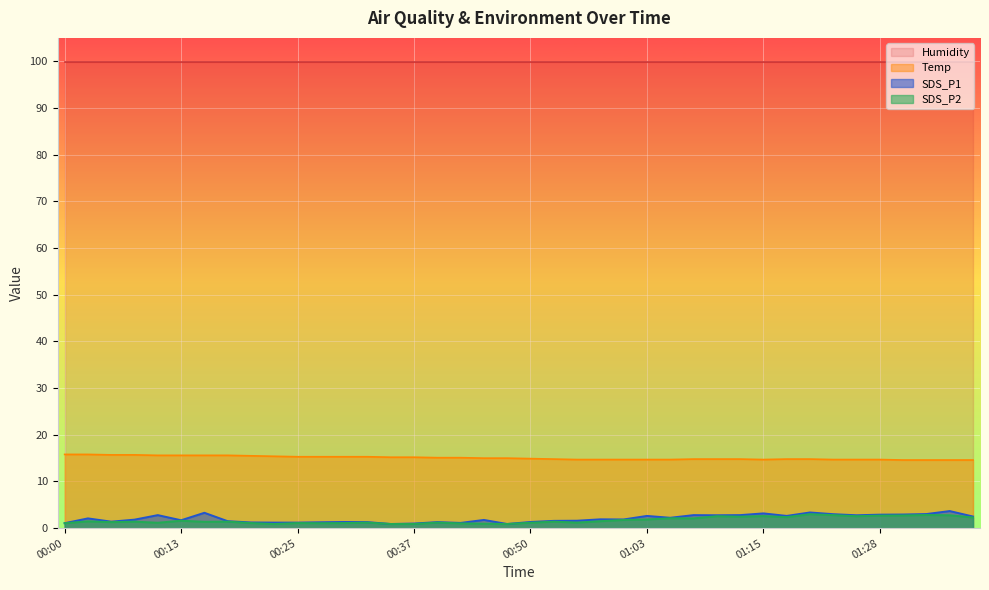

What is the approximate value of SDS_P1 at 00:55?

1.6